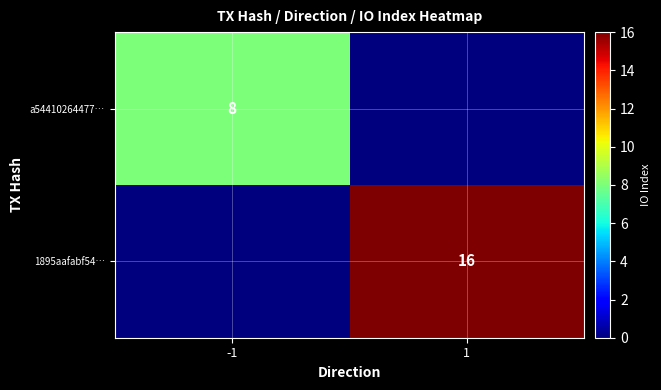

What is the maximum value shown in the chart?

16